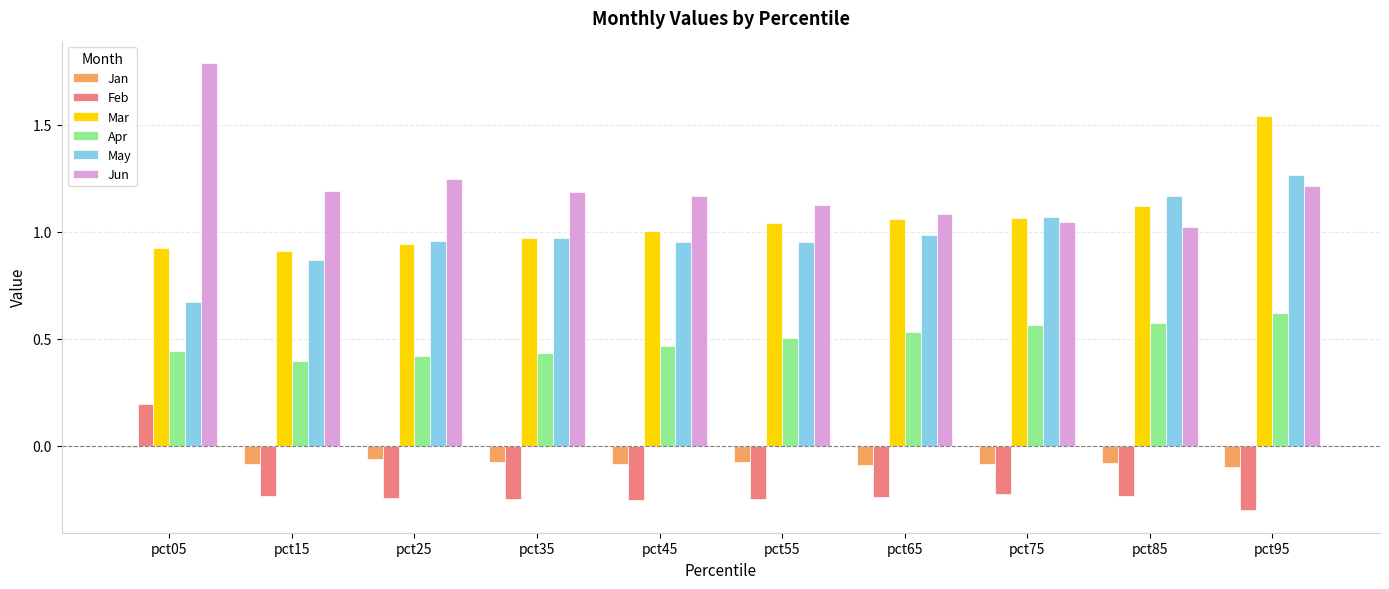

What is the sum of the Feb values at pct75 and pct65?

-0.5